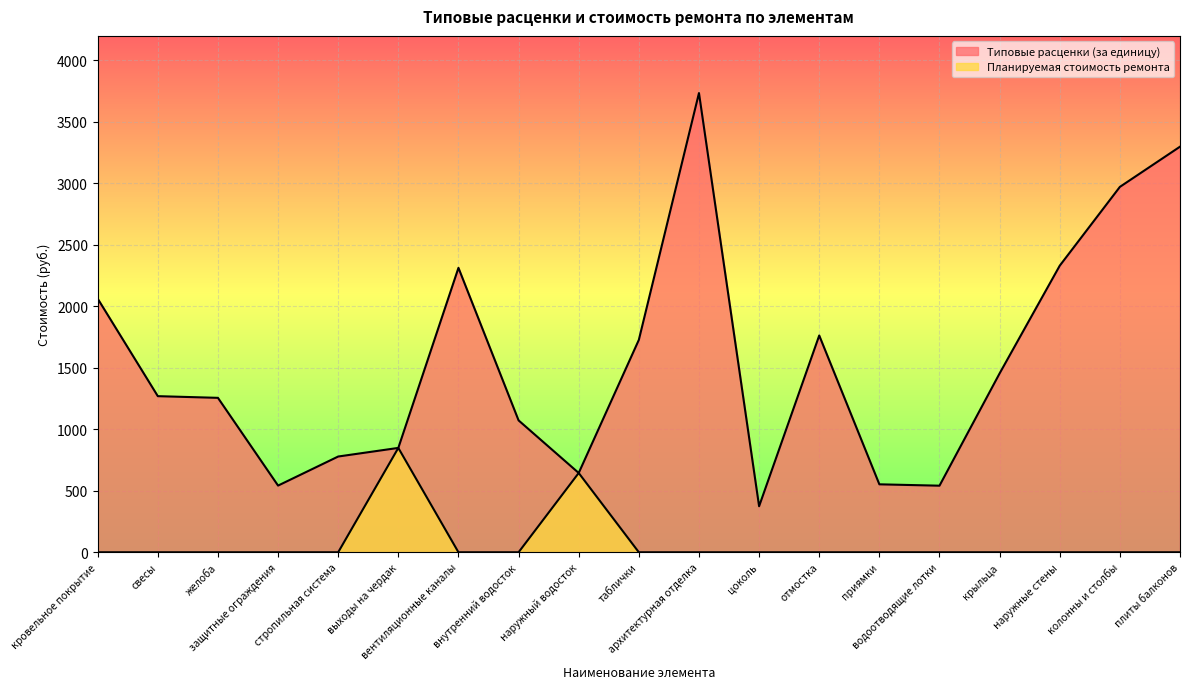

Is the value of Планируемая стоимость ремонта at архитектурная отделка greater than the value of Типовые расценки (за единицу) at колонны и столбы?

No